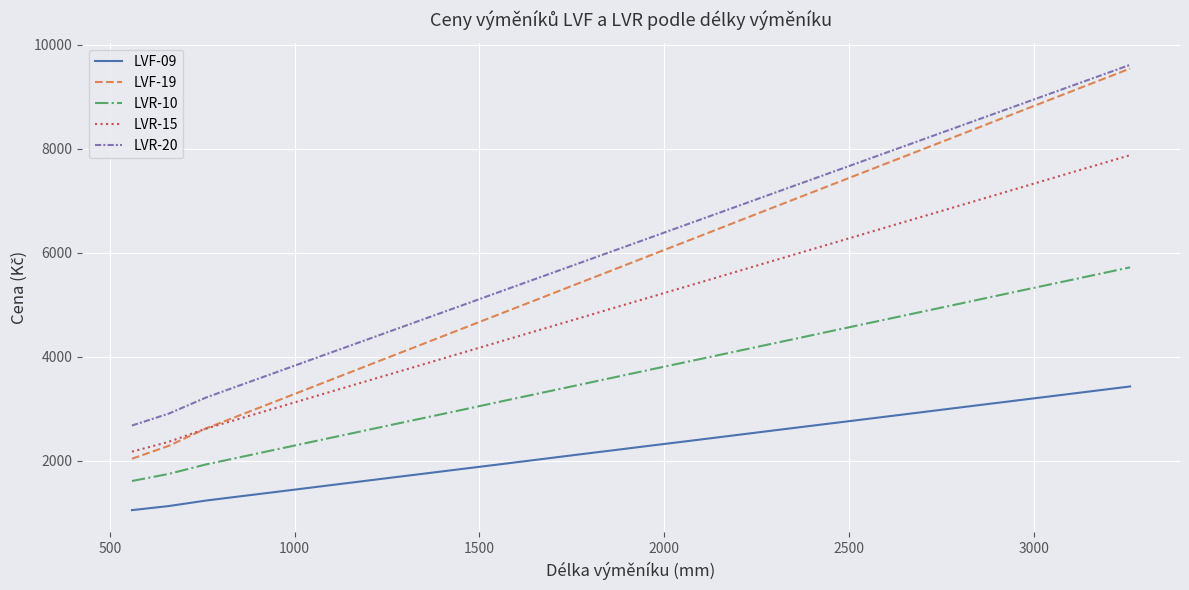

What is the maximum value shown in the chart?

9610